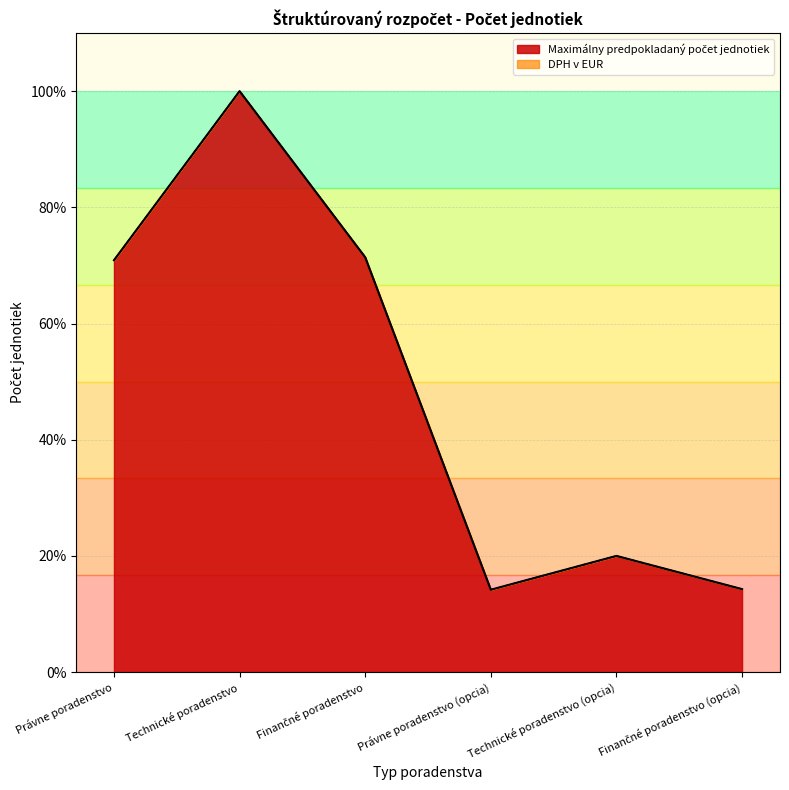

What is the maximum value shown in the chart?

100.0